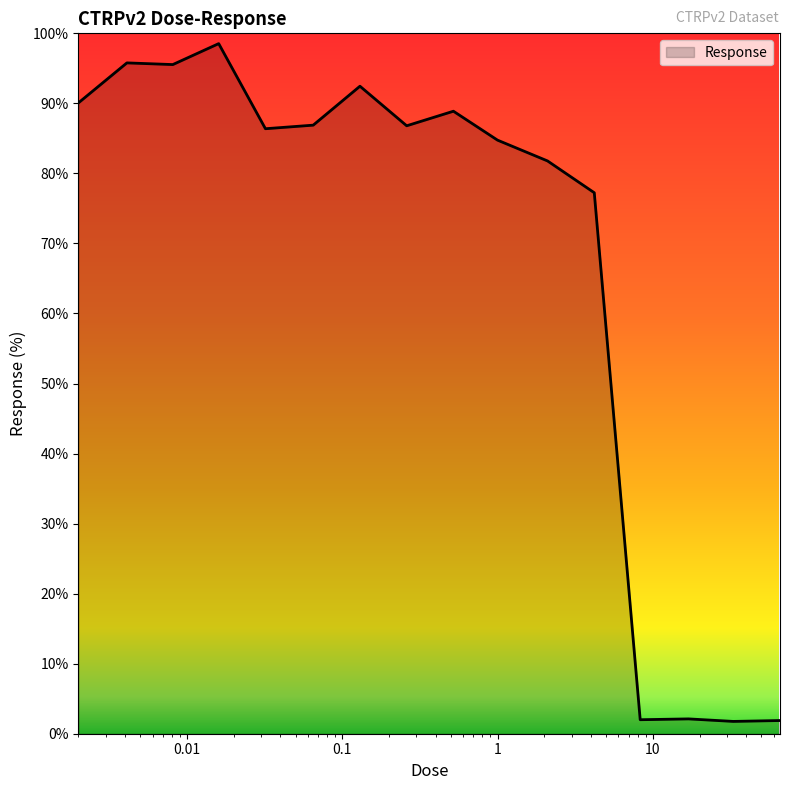

What is the difference between the maximum and minimum values?

96.8